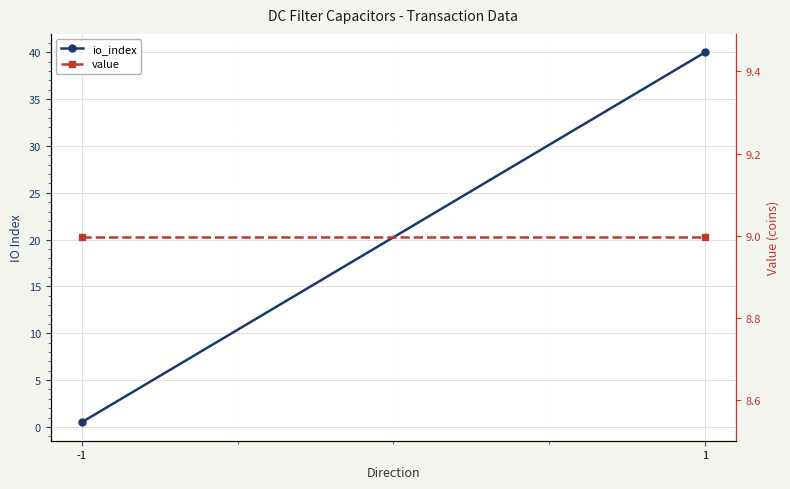

Reading right to left, what are all the values shown in this chart?

io_index: 1=40.0	-1=0.5
value: 1=9.0	-1=9.0